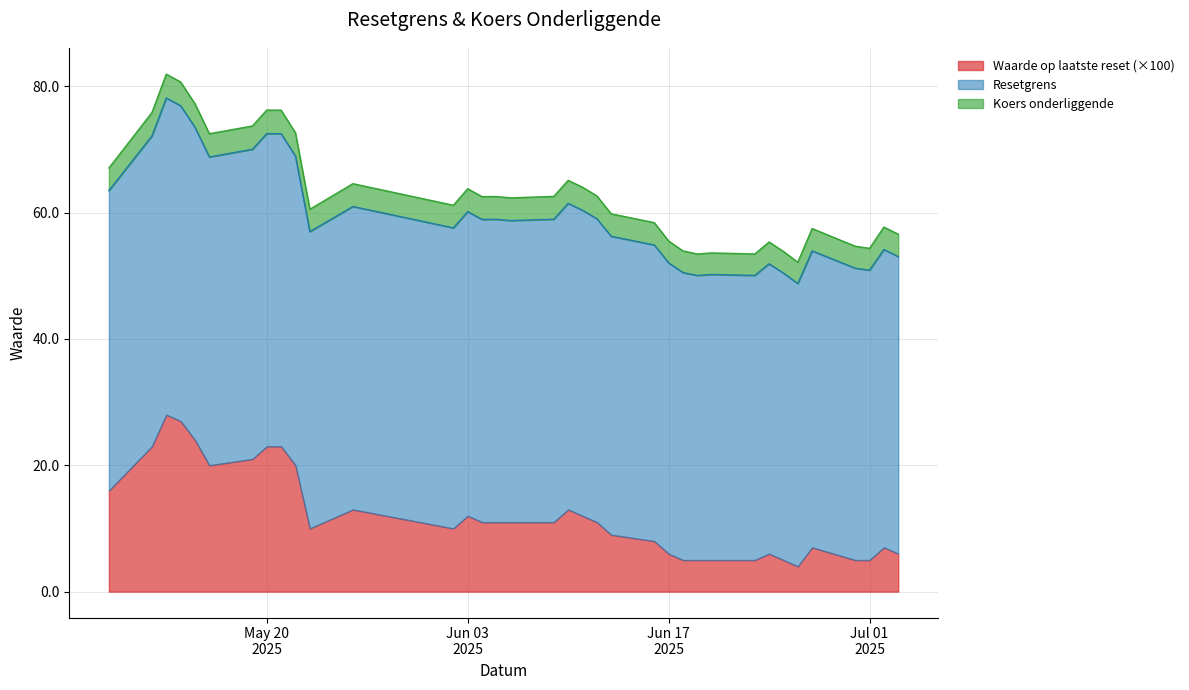

What is the difference between the maximum and second lowest values in the Waarde op laatste reset series?

0.2